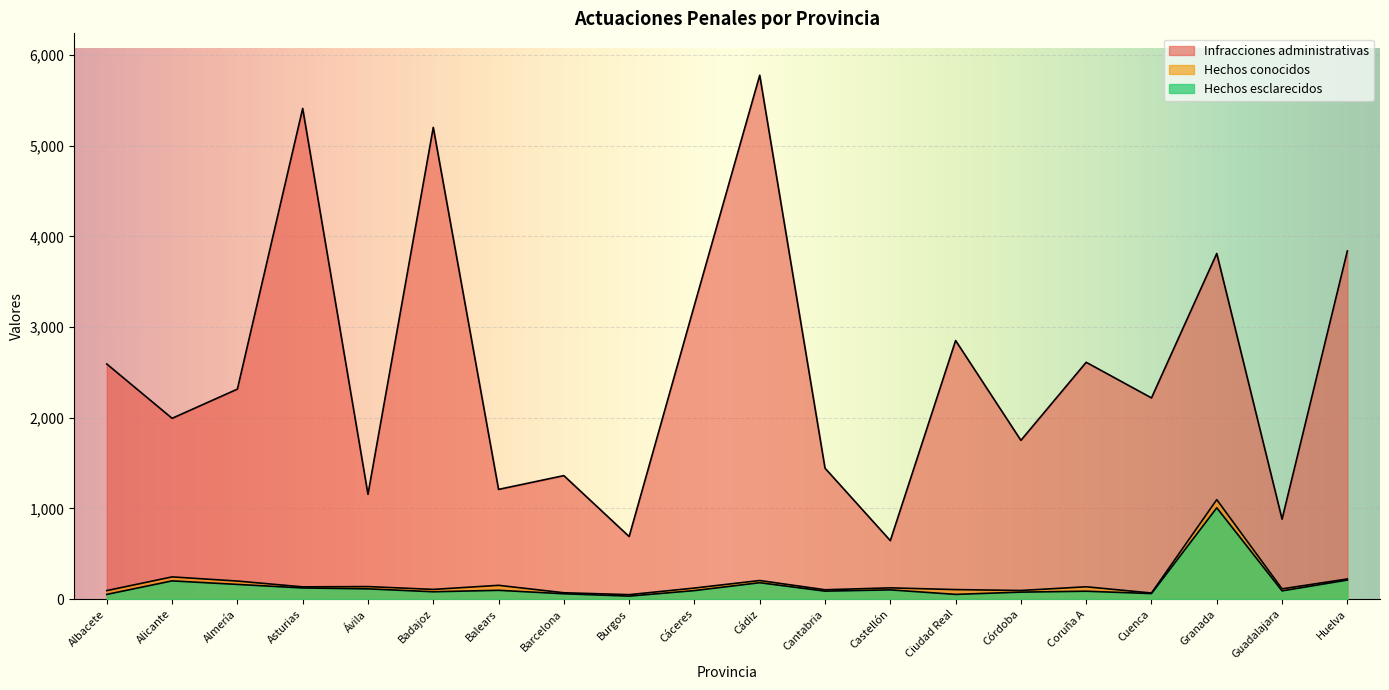

What is the spread (max minus min) of values at Huelva?

3630